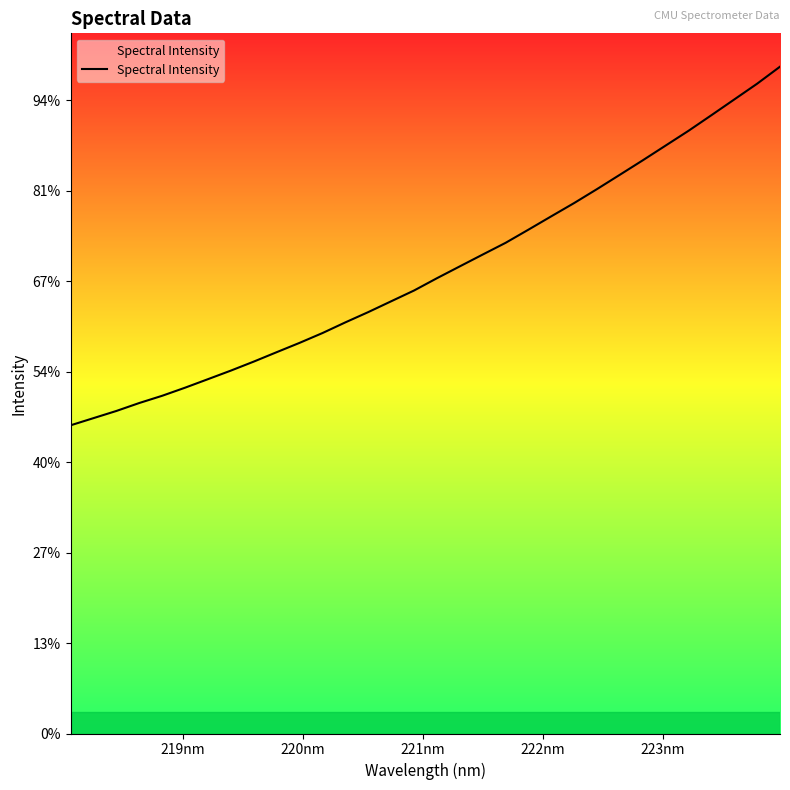

Is this an area chart (filled region under the line)?

Yes